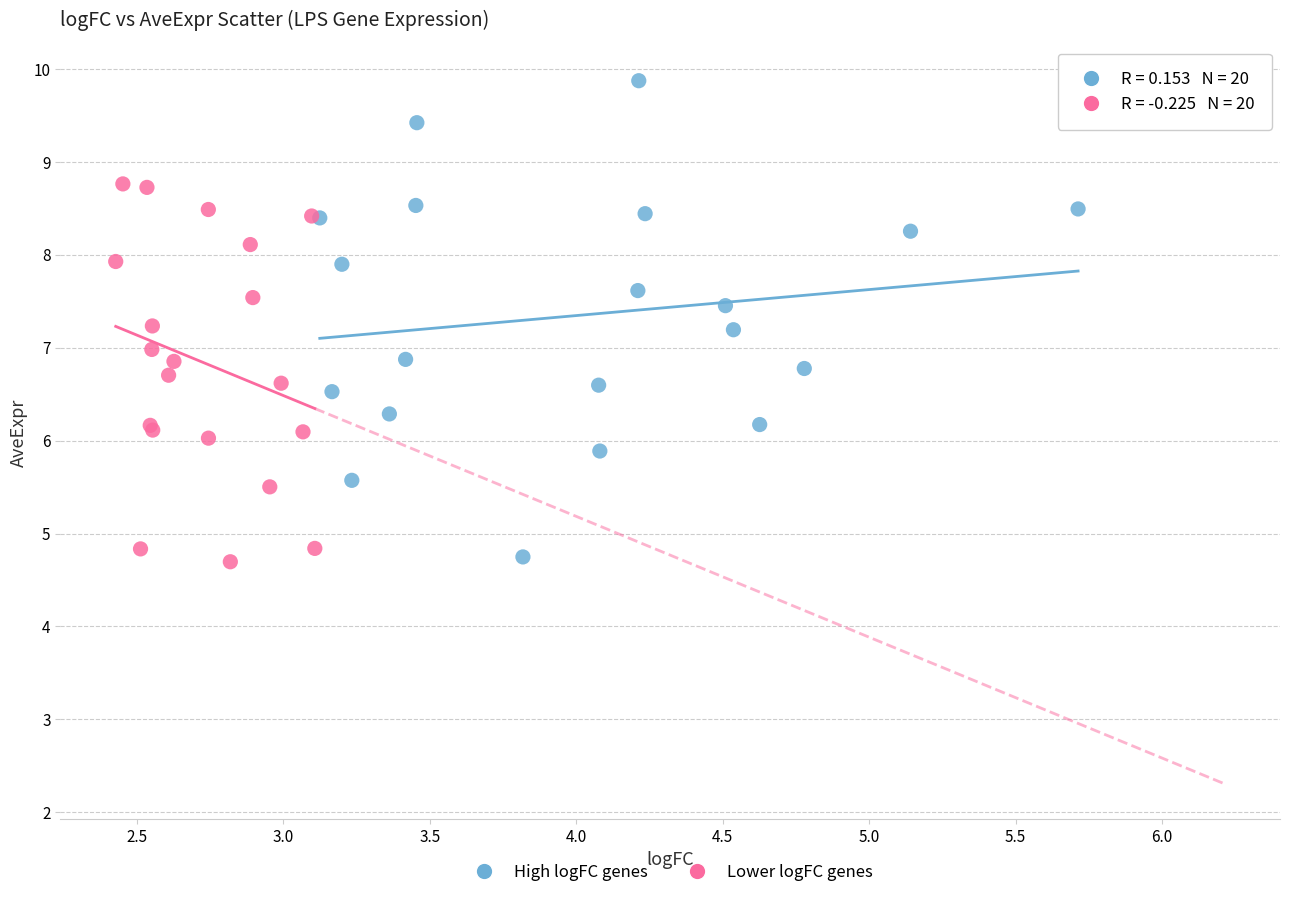

Which series has the widest spread of Y values?

High logFC genes